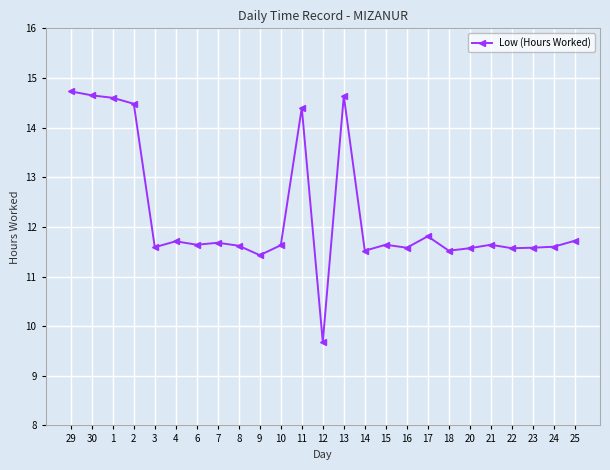

What position from the right is 21?

5